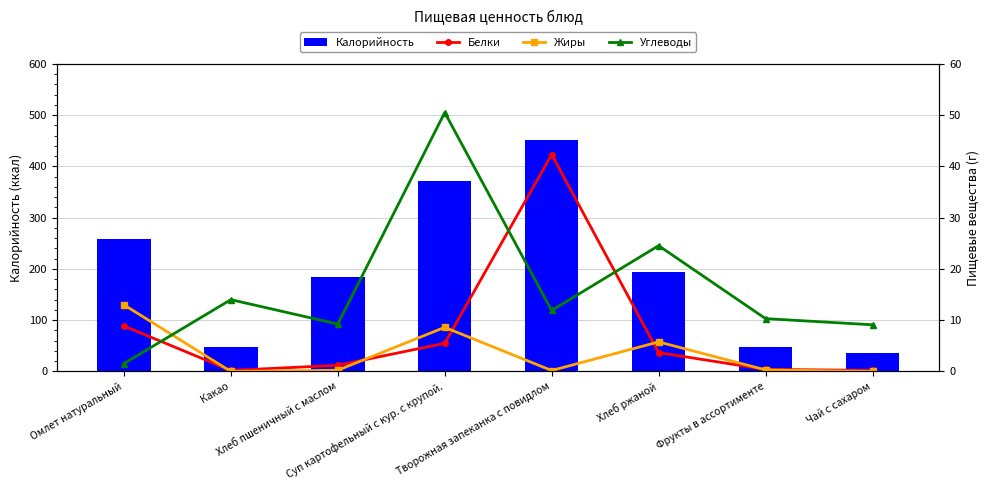

List the series in order of their peak value, lowest first.

Жиры, Белки, Углеводы, Калорийность